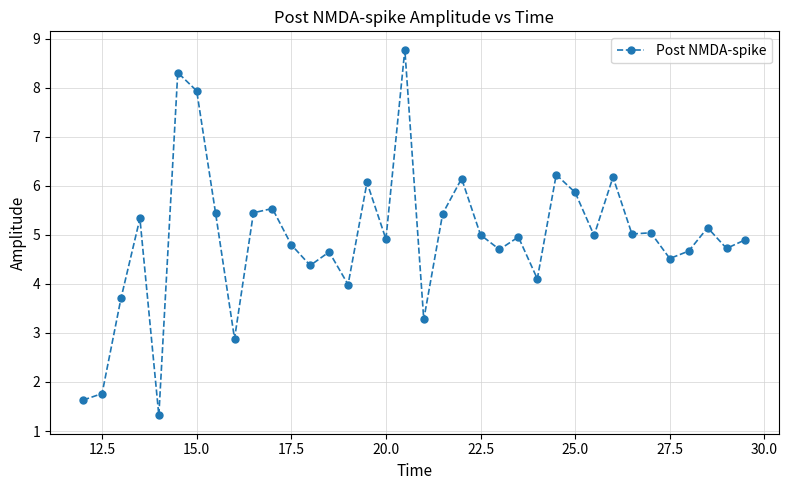

What is the smallest value displayed?

1.3